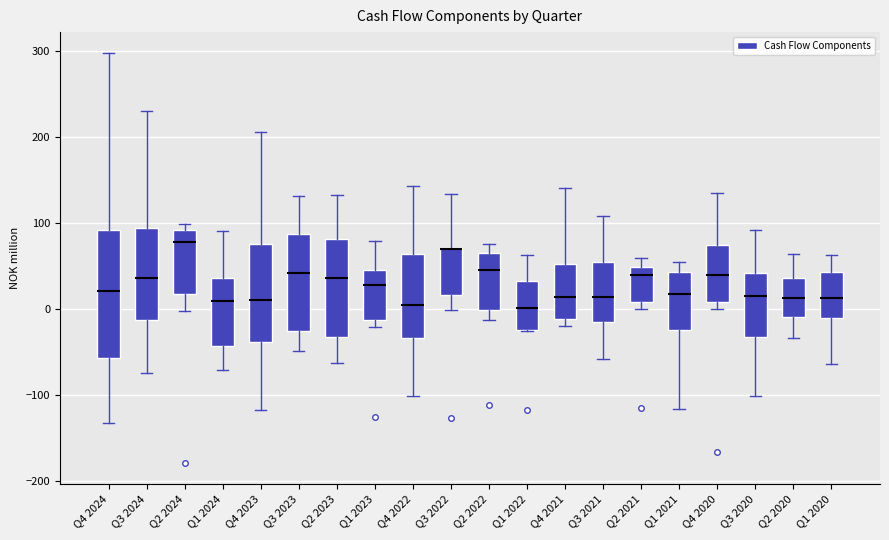

Reading left to right, read every box against the y-axis: the position of its median line, the range the box covers, and the ends of its whiskers. The values are not printed on the chart, so give them approximately, as read against the axis.

Q4 2024: median 20, box -60 to 90, whiskers -130 to 300
Q3 2024: median 40, box -10 to 90, whiskers -70 to 230
Q2 2024: median 80, box 20 to 90, whiskers 0 to 100
Q1 2024: median 10, box -40 to 40, whiskers -70 to 90
Q4 2023: median 10, box -40 to 80, whiskers -120 to 210
Q3 2023: median 40, box -30 to 90, whiskers -50 to 130
Q2 2023: median 40, box -30 to 80, whiskers -60 to 130
Q1 2023: median 30, box -10 to 50, whiskers -20 to 80
Q4 2022: median 0, box -30 to 60, whiskers -100 to 140
Q3 2022: median 70 (drawn on the box's upper edge), box 20 to 70, whiskers 0 to 130
Q2 2022: median 50, box 0 to 60, whiskers -10 to 80
Q1 2022: median 0, box -20 to 30, whiskers -30 to 60
Q4 2021: median 10, box -10 to 50, whiskers -20 to 140
Q3 2021: median 10, box -10 to 50, whiskers -60 to 110
Q2 2021: median 40, box 10 to 50, whiskers 0 to 60
Q1 2021: median 20, box -30 to 40, whiskers -120 to 50
Q4 2020: median 40, box 10 to 70, whiskers 0 to 140
Q3 2020: median 20, box -30 to 40, whiskers -100 to 90
Q2 2020: median 10, box -10 to 40, whiskers -30 to 60
Q1 2020: median 10, box -10 to 40, whiskers -60 to 60